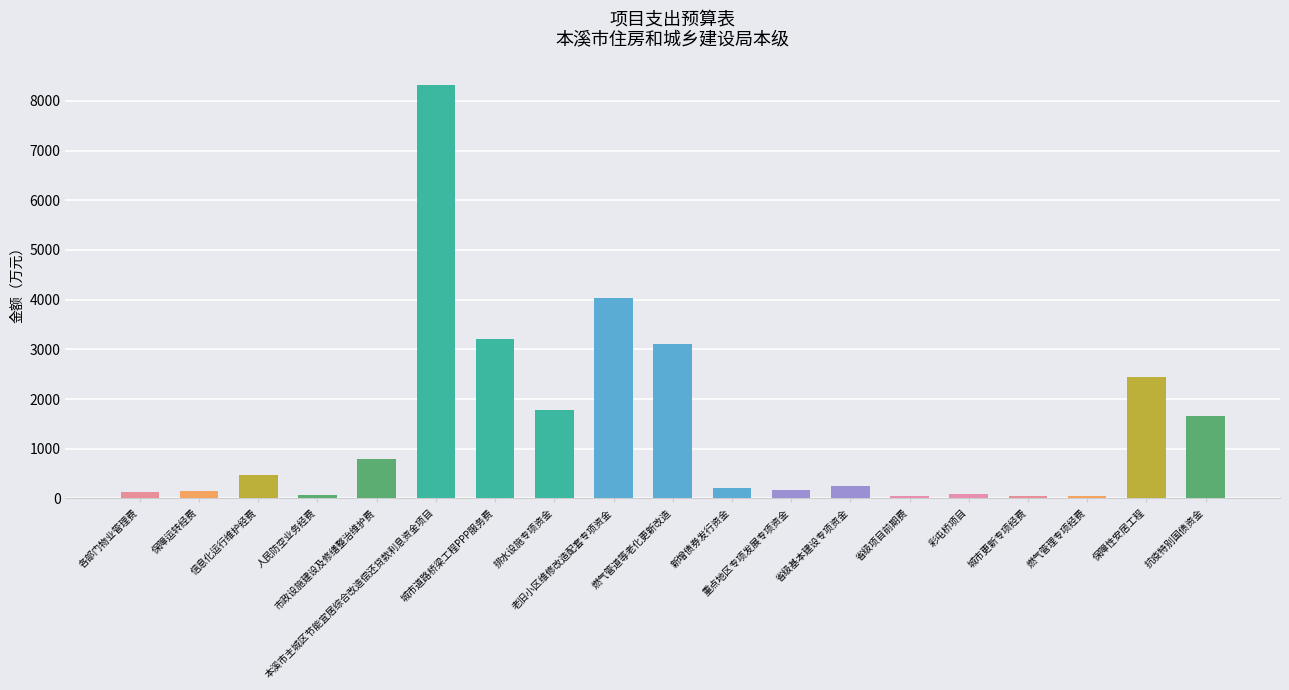

What is the value of the 5th bar from the left?

800.0